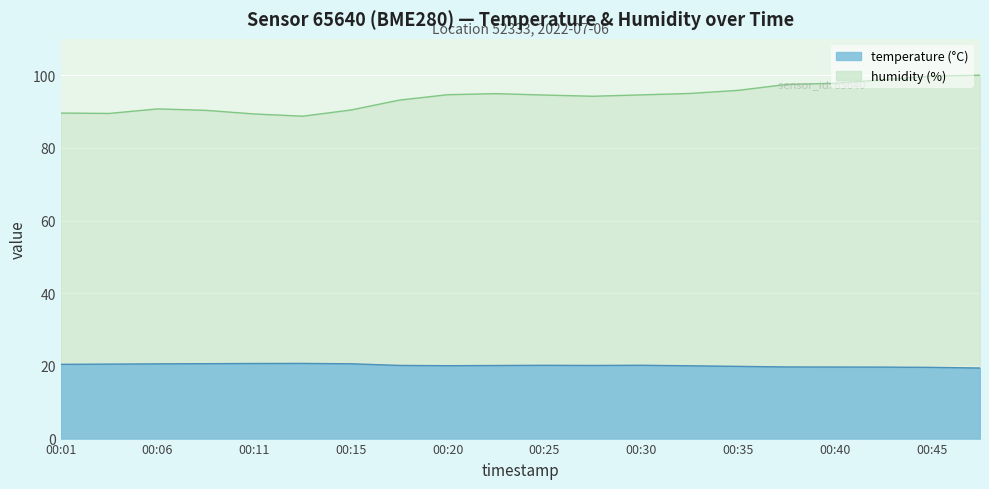

Is the value of humidity at 00:28 greater than the value of temperature at 00:30?

Yes